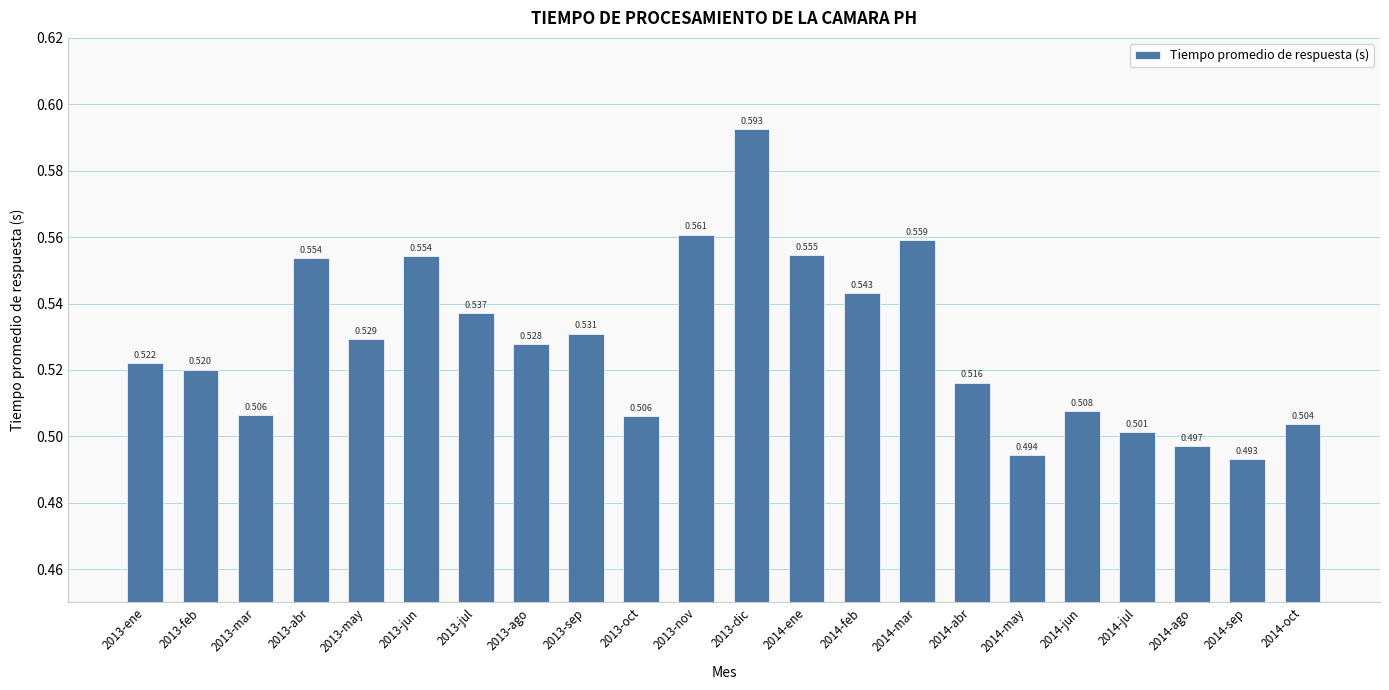

Which category has the highest value across all series?

2013-dic